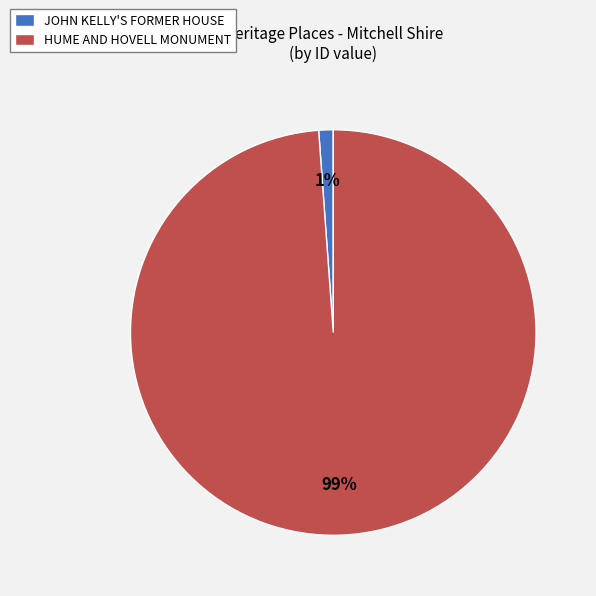

Is JOHN KELLY'S FORMER HOUSE the majority of the pie?

No